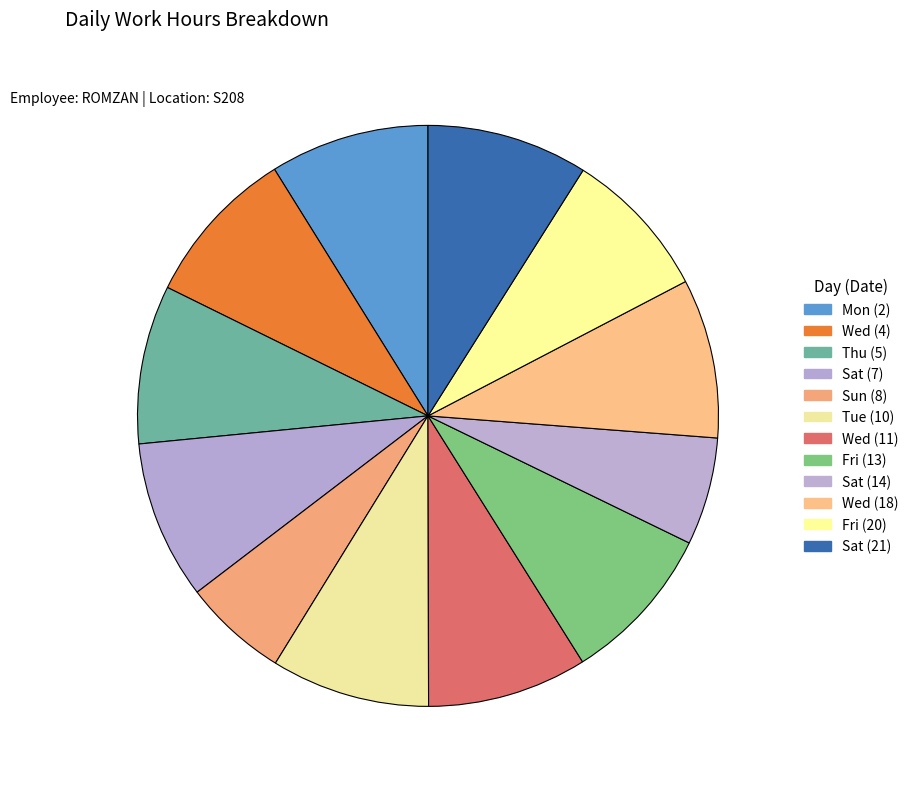

What is the largest slice in the pie chart?

Sat_21